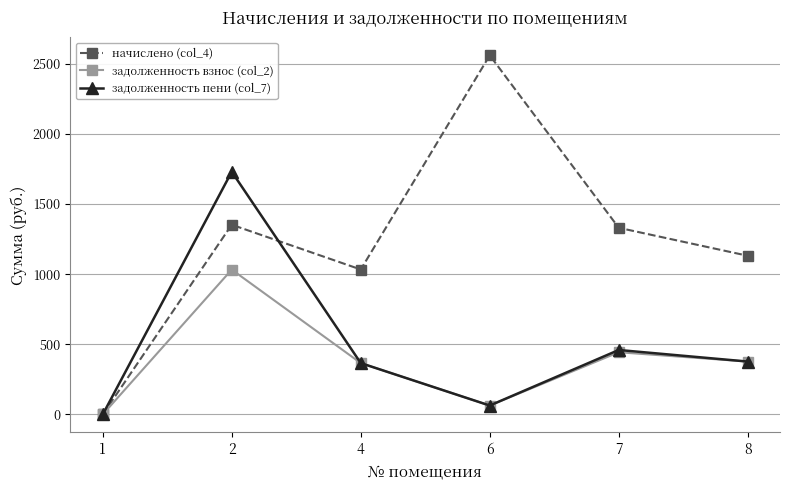

The value of задолженность пени (col_7) at 8 is 512.0. True or false?

False